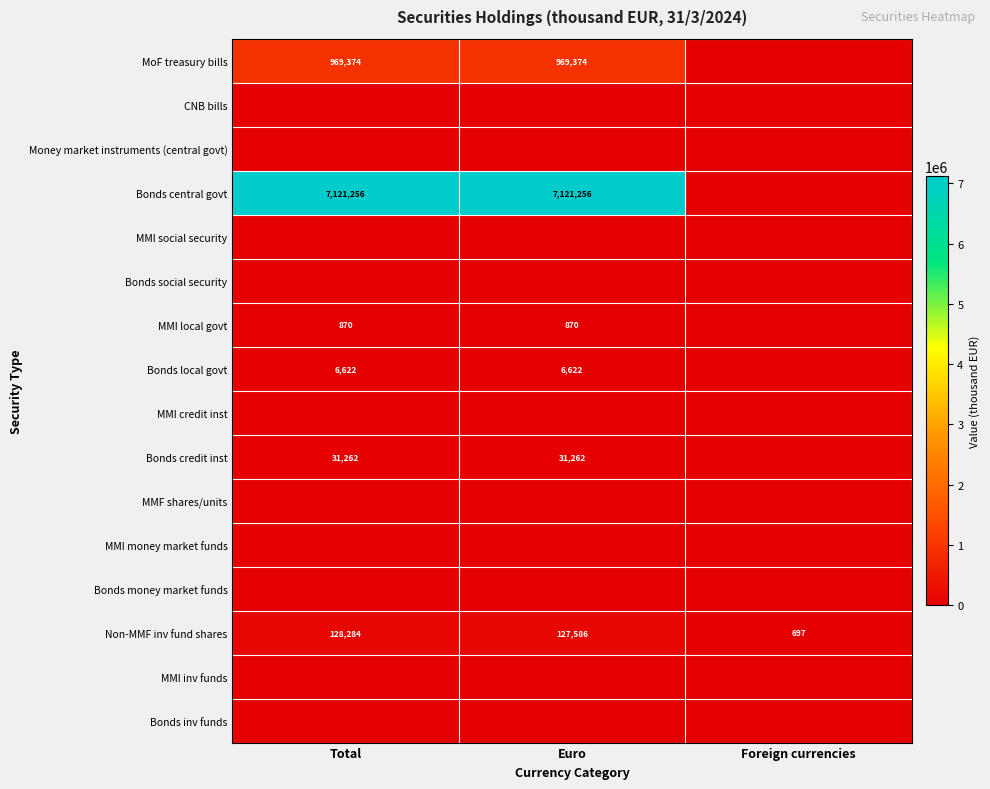

What value does the Non-MMF inv fund shares series have at Total, to the nearest 100?

128300